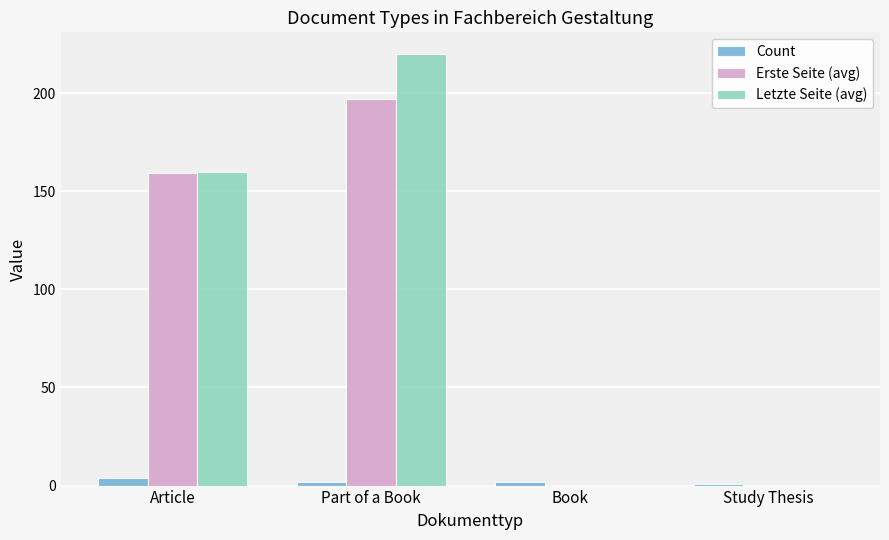

At which category does the chart reach its peak across all series?

Part of a Book